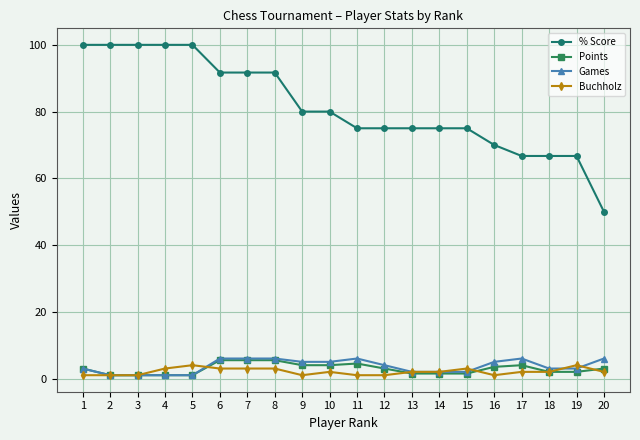

True or false: Points and % Score intersect in this chart.

False